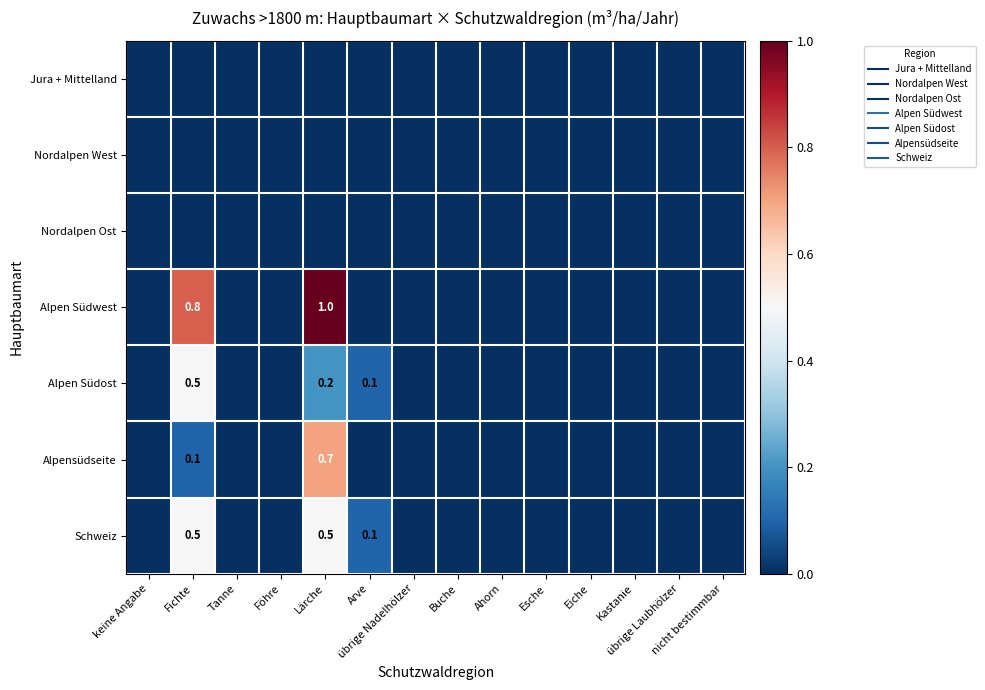

What is the difference between the maximum and minimum values in the Alpensüdseite series?

0.7